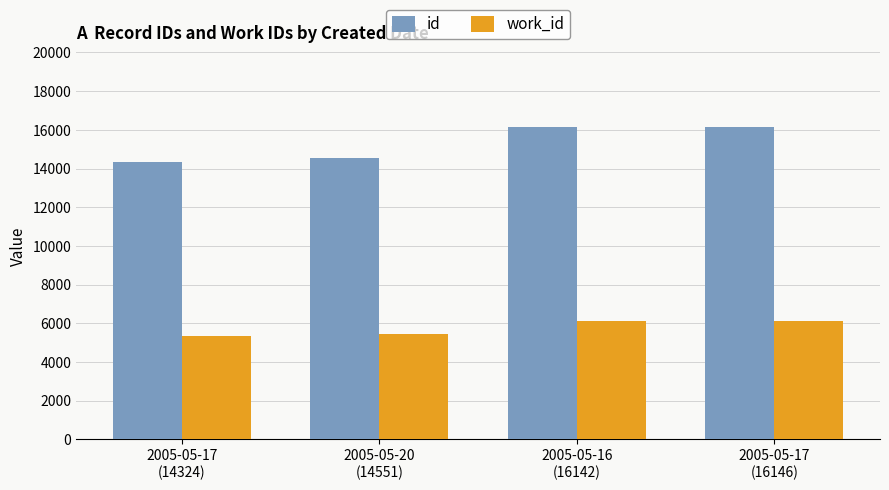

At how many categories does at least one series exceed 8700?

4